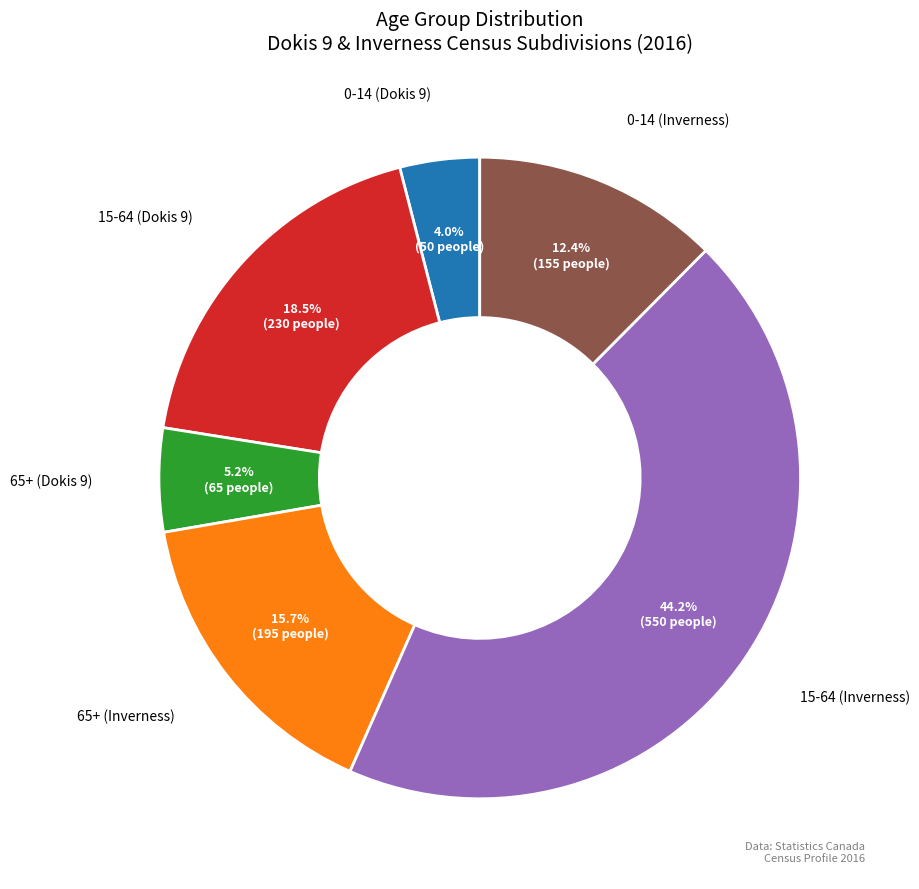

To the nearest percent, what is the difference between the largest and smallest slice percentages?

40%